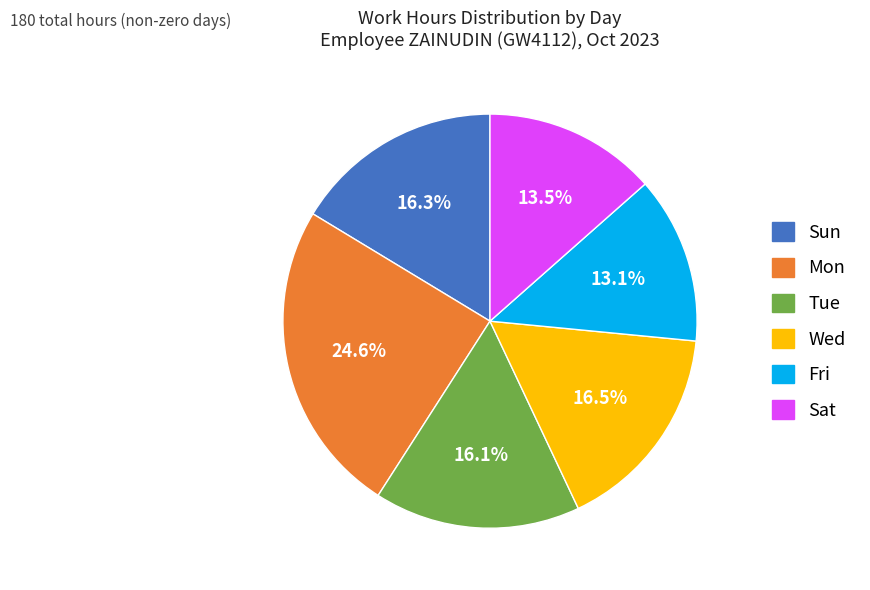

Is there any slice that represents more than half of the pie?

No